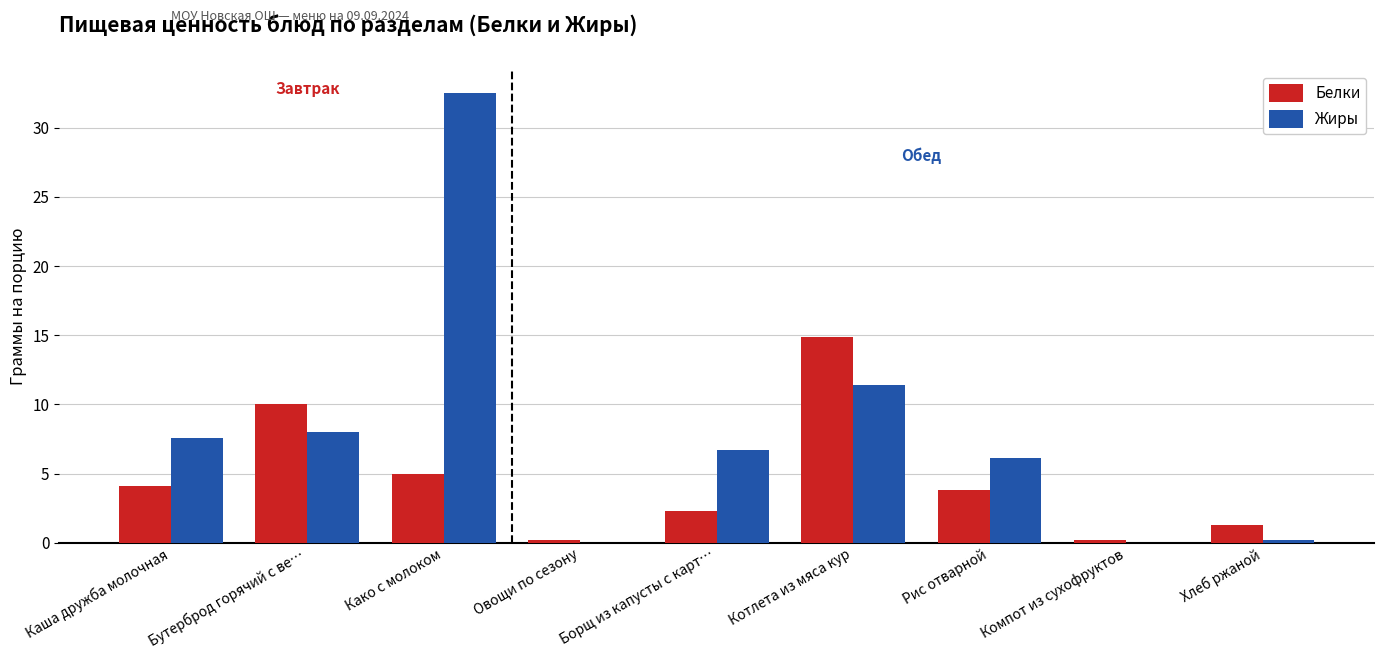

Reading right to left, what are all the values shown in this chart?

Белки: 1.3	0.2	3.8	14.9	2.3	0.2	5.0	10.0	4.1
Жиры: 0.2	0.0	6.1	11.4	6.7	0.0	32.5	8.0	7.6